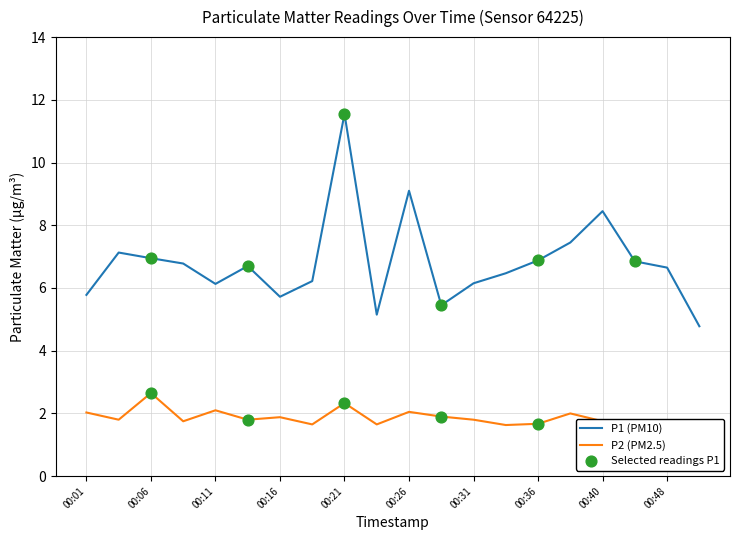

At which category is the sum across all series the highest?

00:21